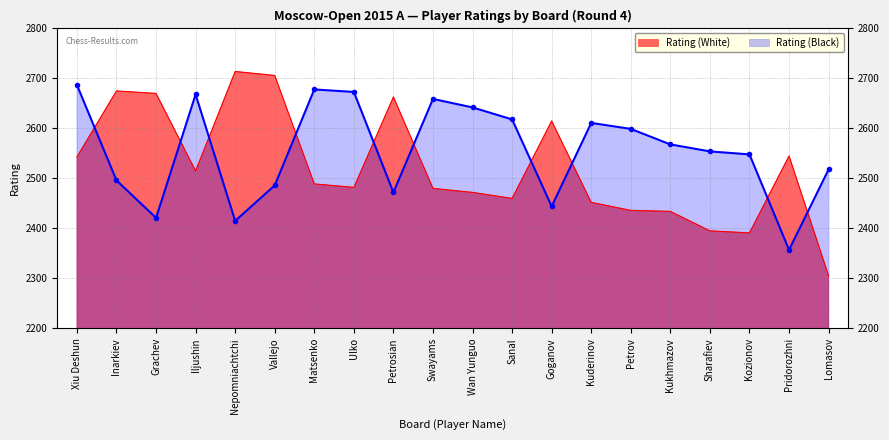

Where do Rating (White) and Rating (Black) first cross each other?

Xiu Deshun and Inarkiev